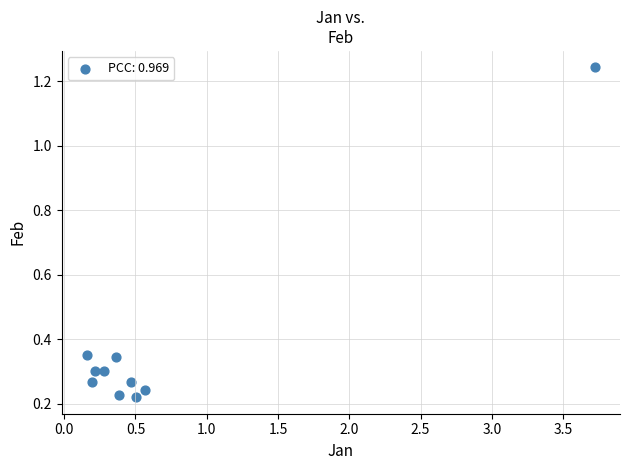

What is the range of X values (max minus min)?

3.6